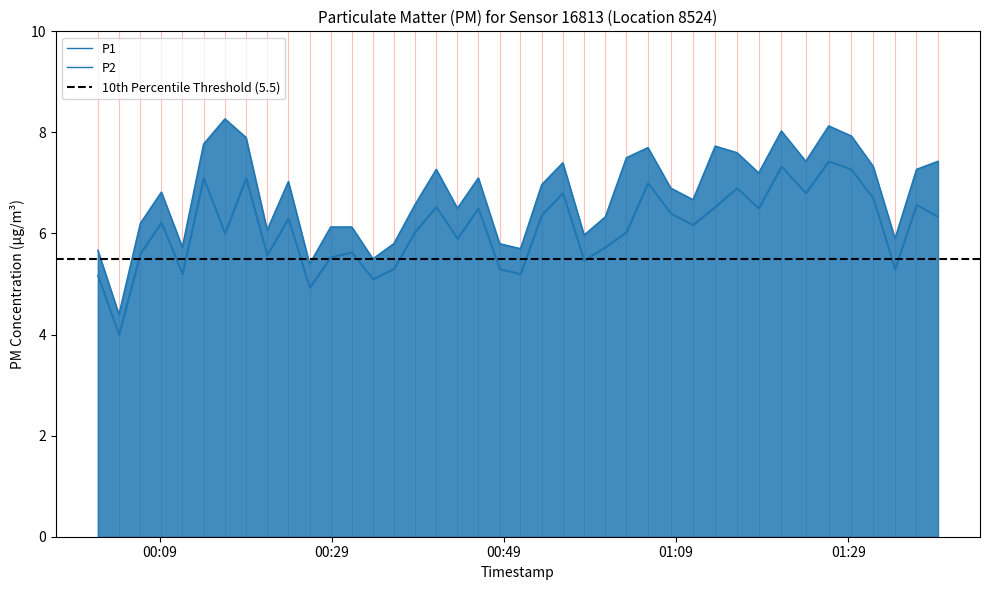

Which series has the largest total across all categories?

P1